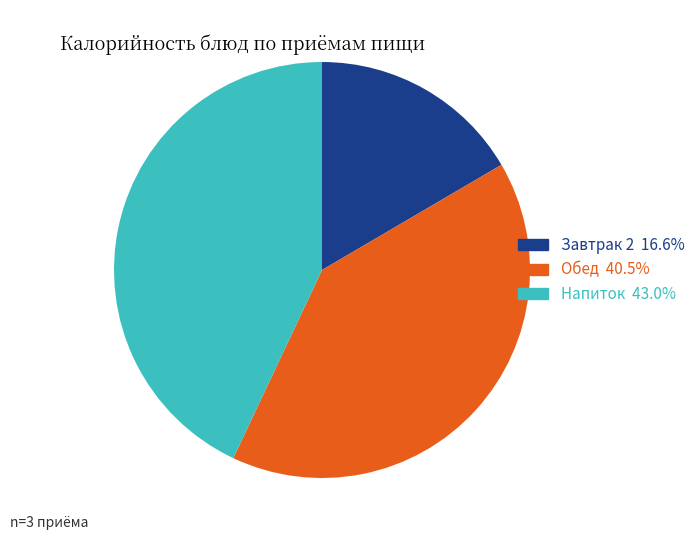

Which slice is the smallest?

Завтрак 2